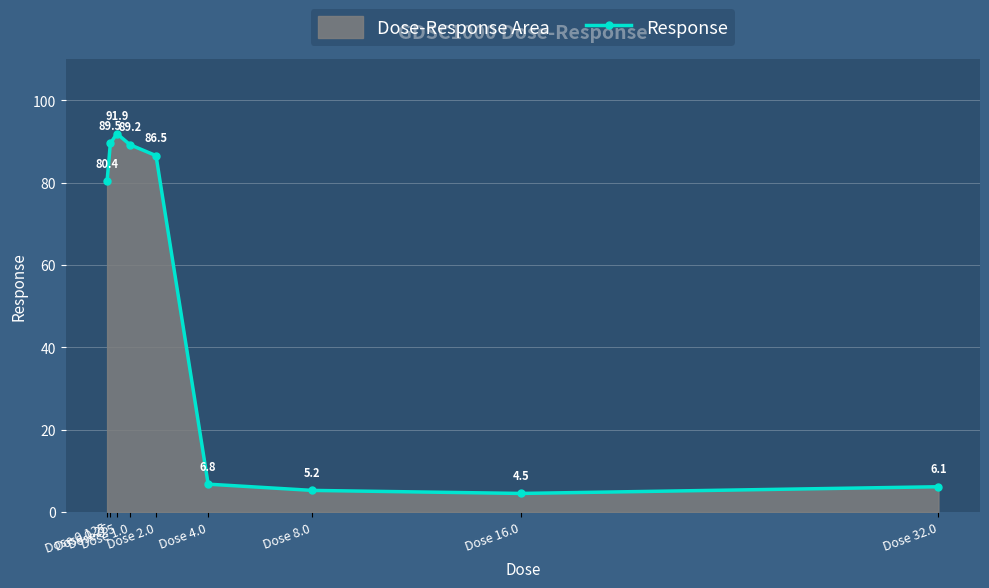

Reading left to right, list all the values displayed in this chart.

80.4	89.5	91.9	89.2	86.5	6.8	5.2	4.5	6.1